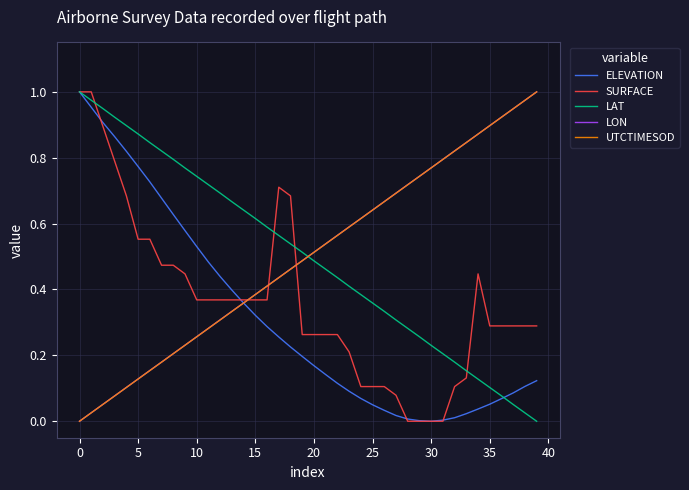

At how many categories does at least one series exceed 0?

40